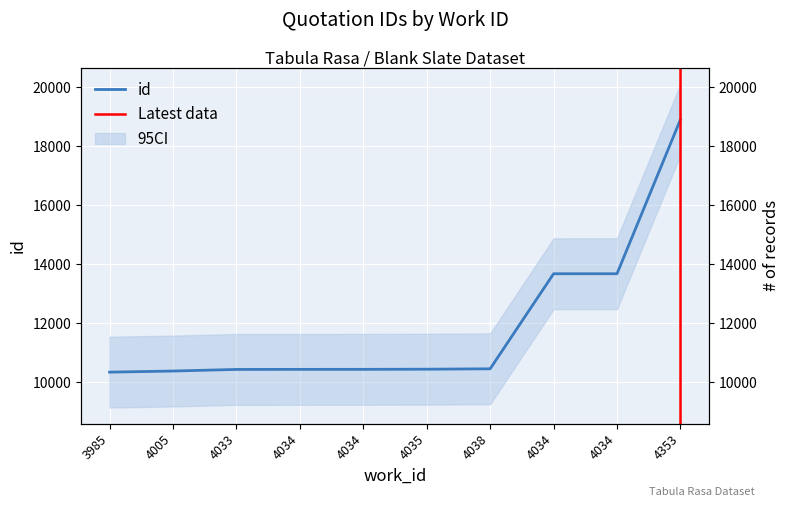

Reading left to right, what are all the values shown in this chart?

3985=10350	4005=10388	4033=10442	4034=10444	4034=10445	4035=10450	4038=10463	4034=13684	4034=13685	4353=18908